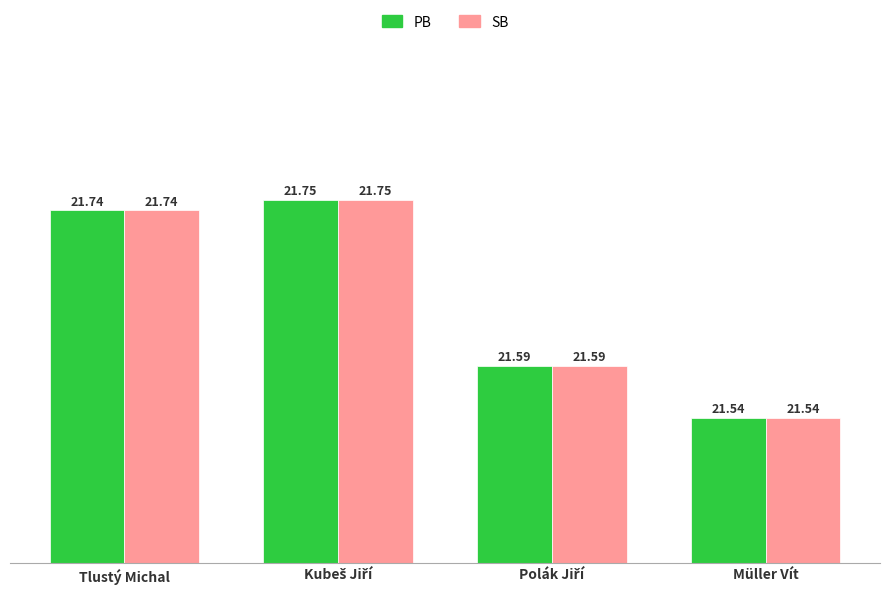

What are all the series names shown in the legend?

PB, SB